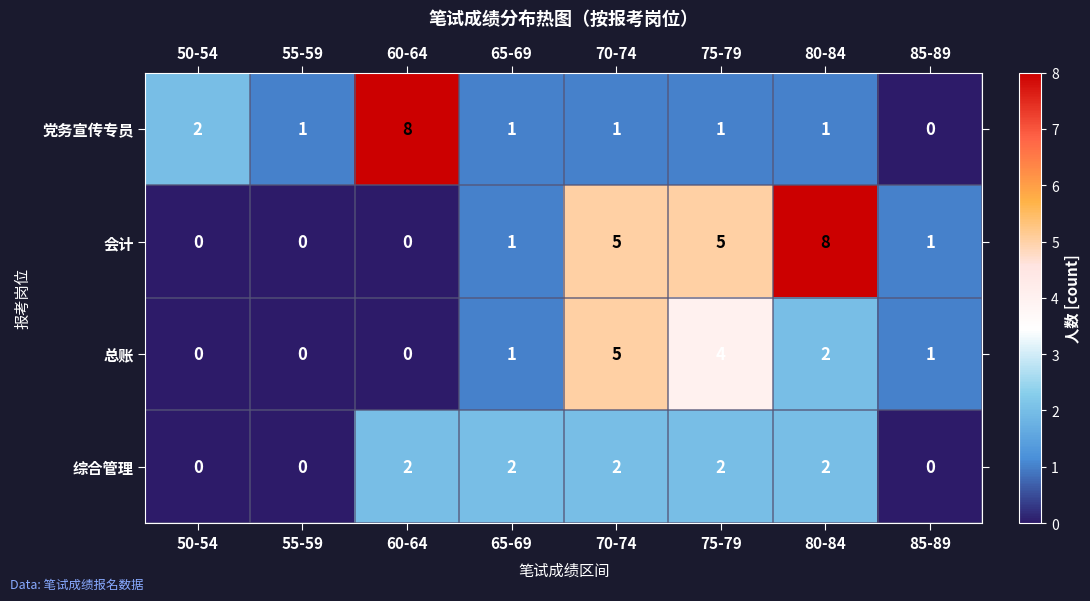

The 总账 series shows 2 at 80-84. True or false?

True